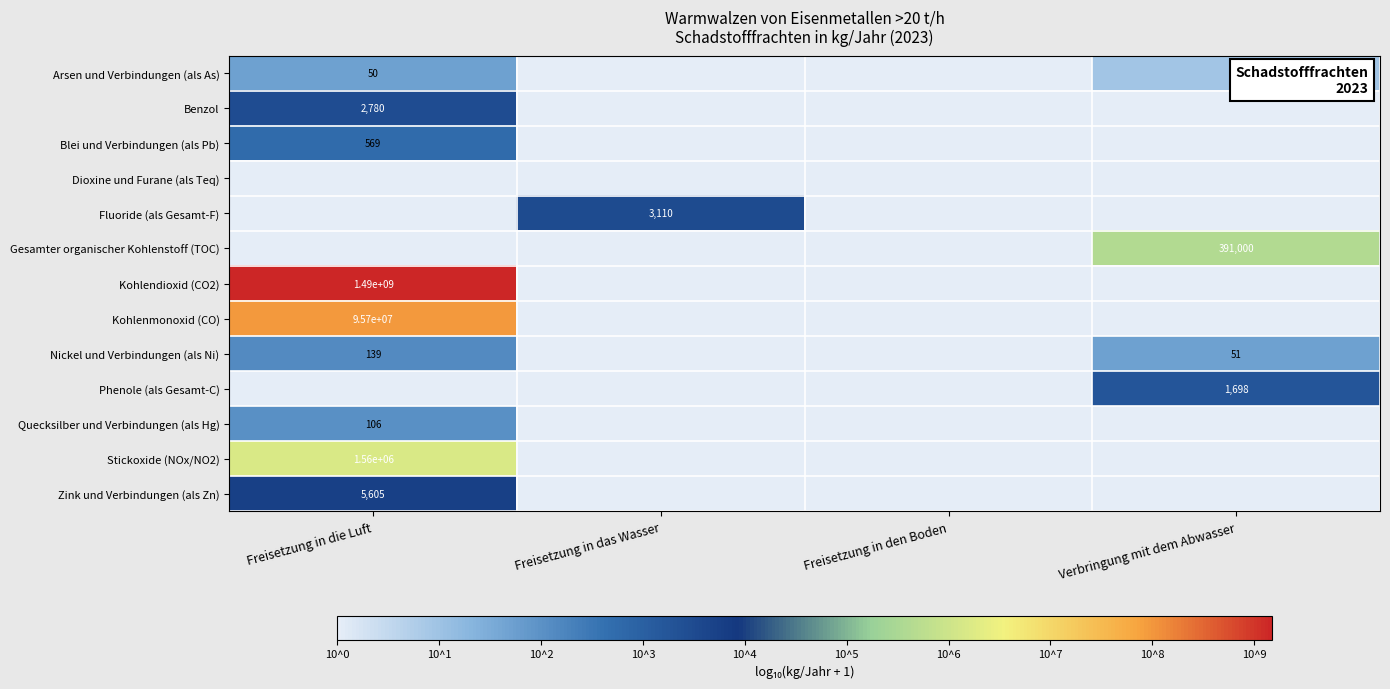

Is the value of Arsen und Verbindungen (als As) at Verbringung mit dem Abwasser greater than the value of Quecksilber und Verbindungen (als Hg) at Freisetzung in die Luft?

No